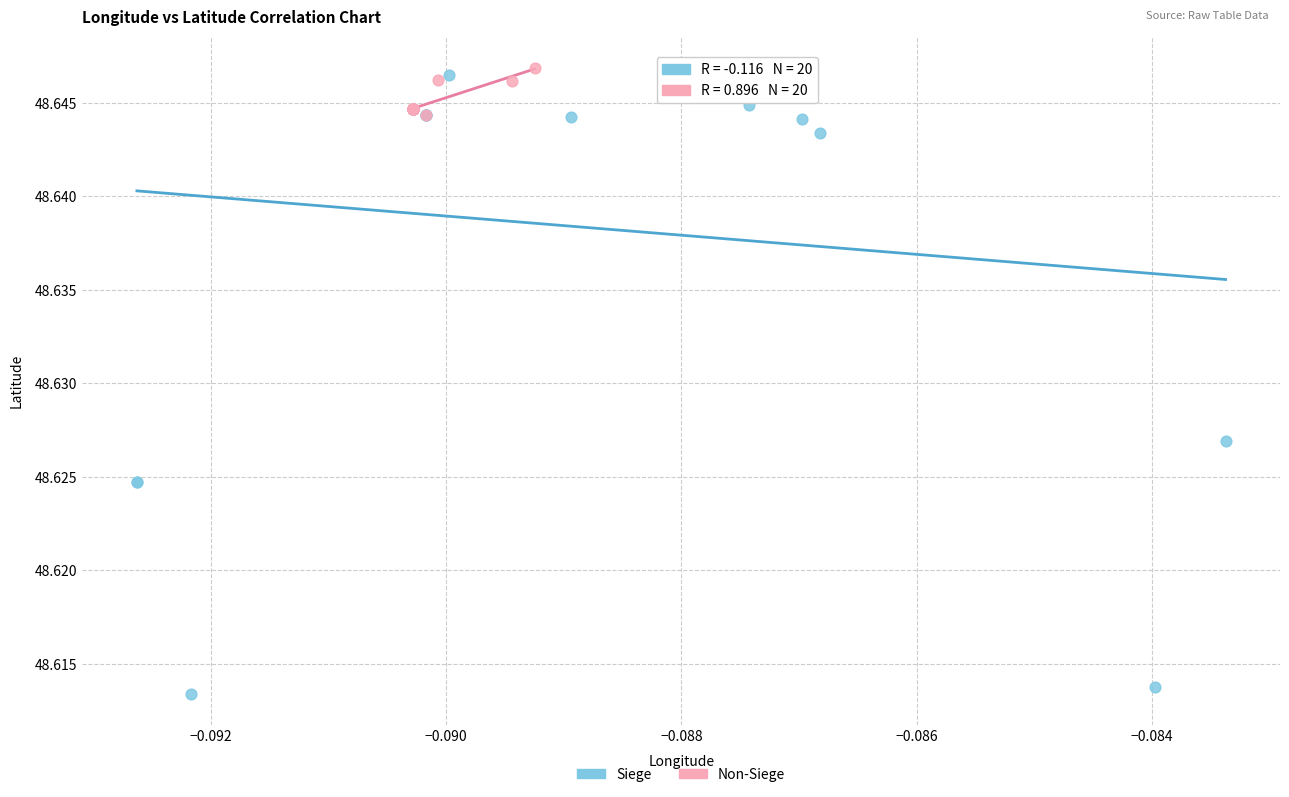

Which series reaches the minimum Y coordinate?

Siege